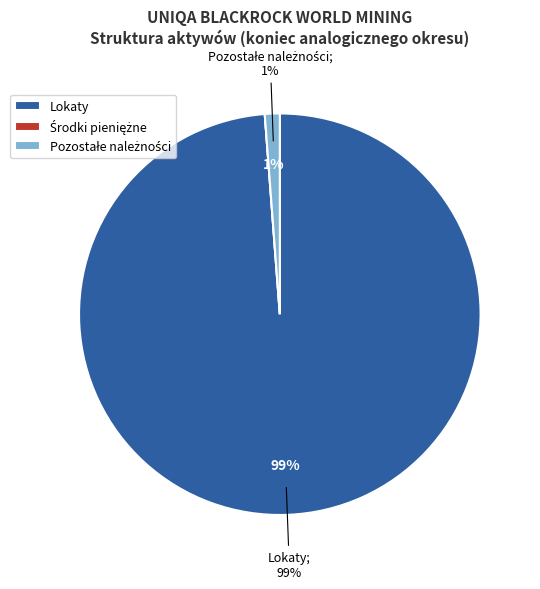

Between Lokaty and Środki pieniężne, which is larger?

Lokaty